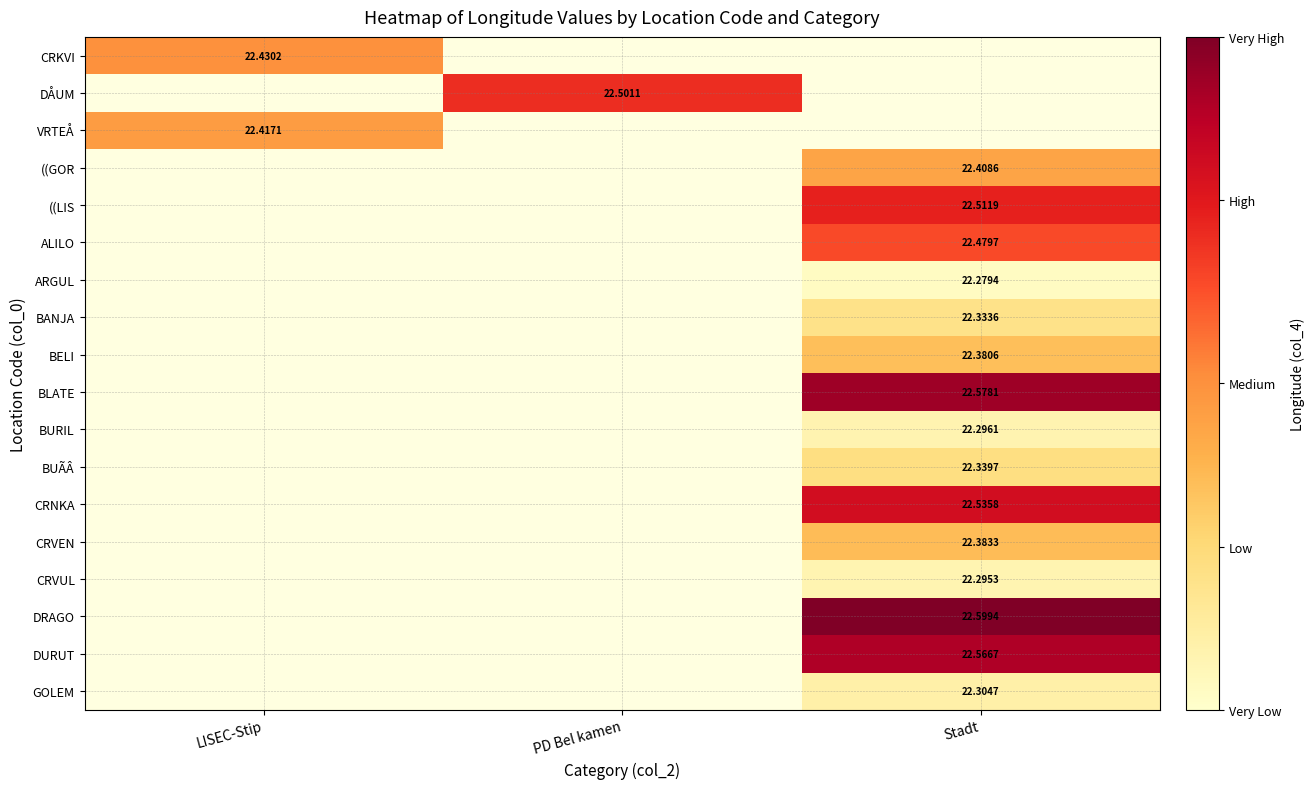

How many distinct data groups are displayed?

18